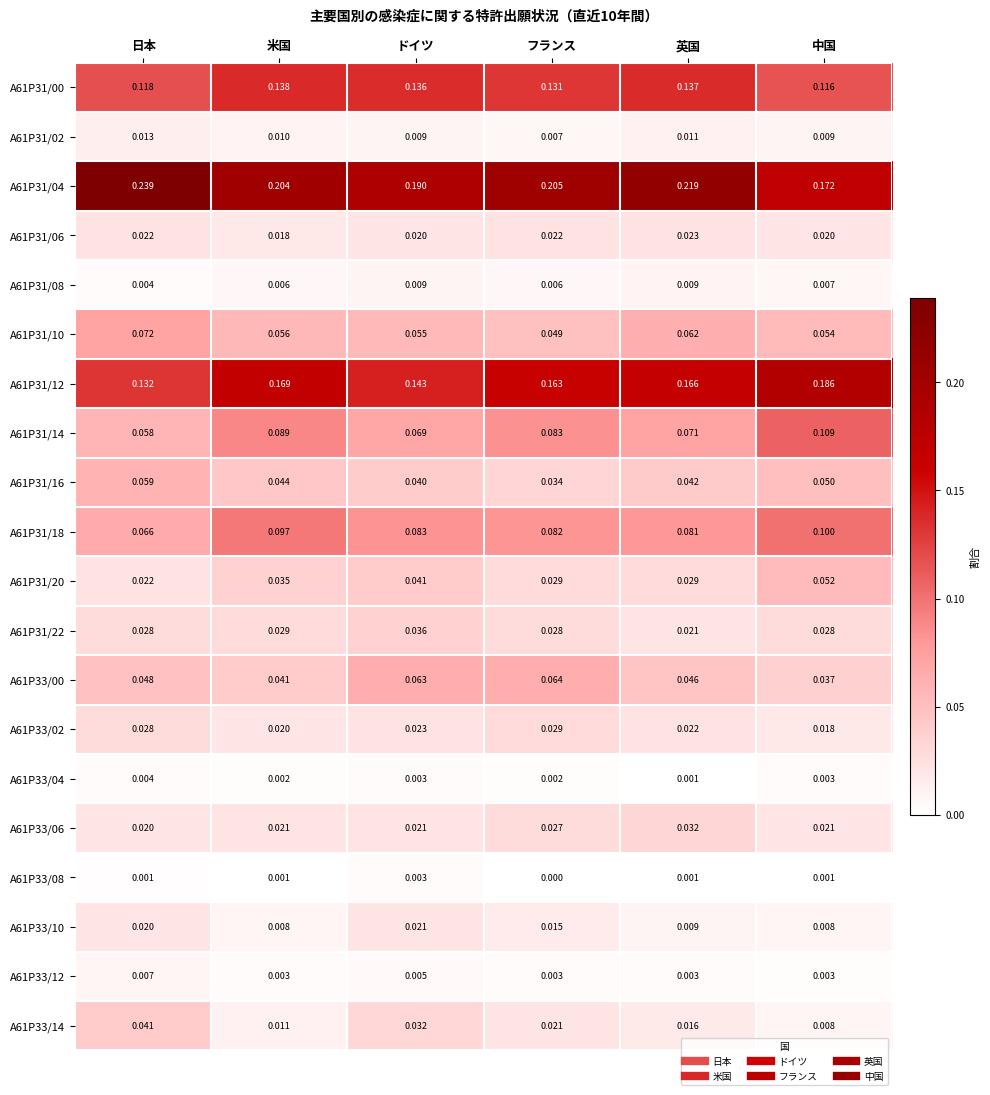

List the labels in order of A61P31/10 value, largest first.

日本, 英国, 米国, ドイツ, 中国, フランス